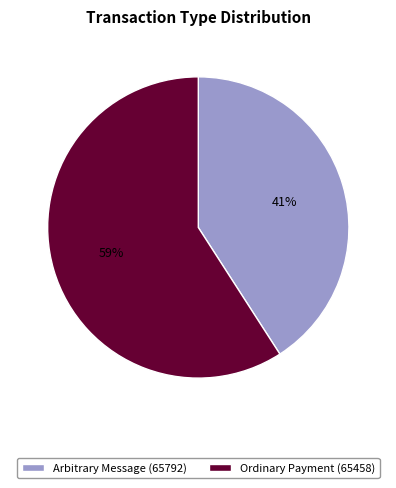

Is the sum of Ordinary Payment (65458) and Arbitrary Message (65792) greater than half?

Yes